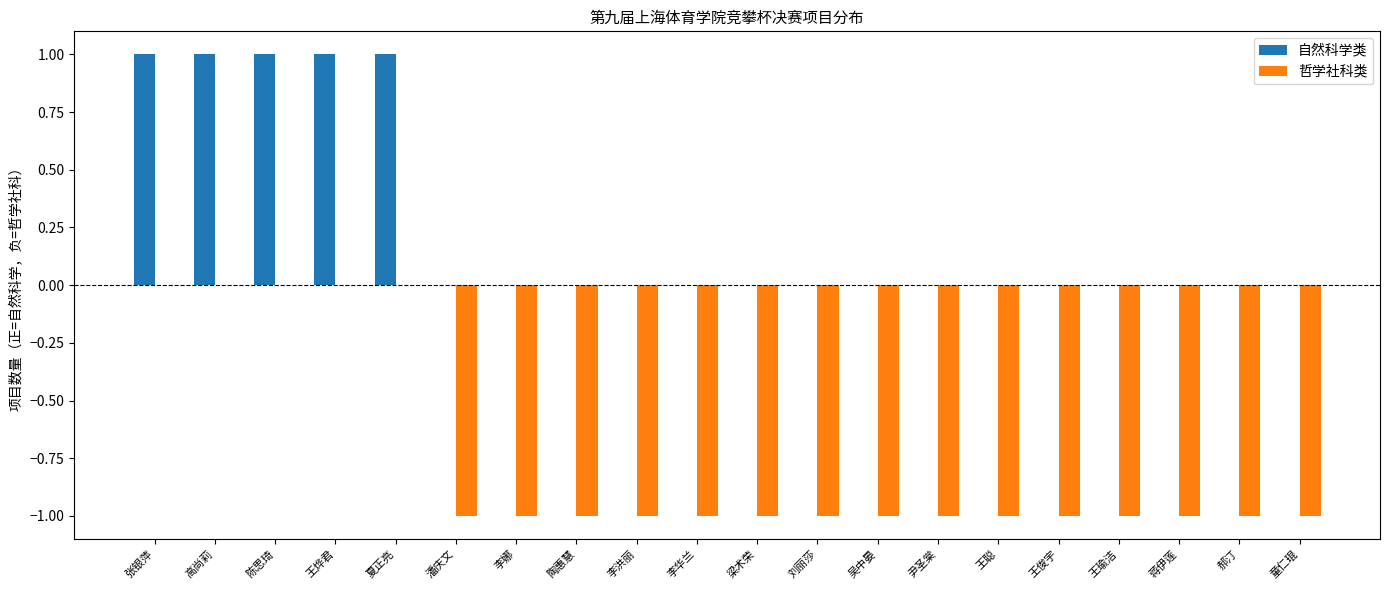

What is the sum of all 哲学社科类 values?

-15